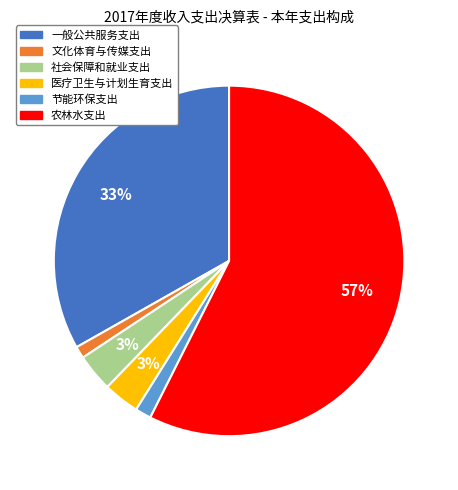

How many slices are in this pie chart?

6